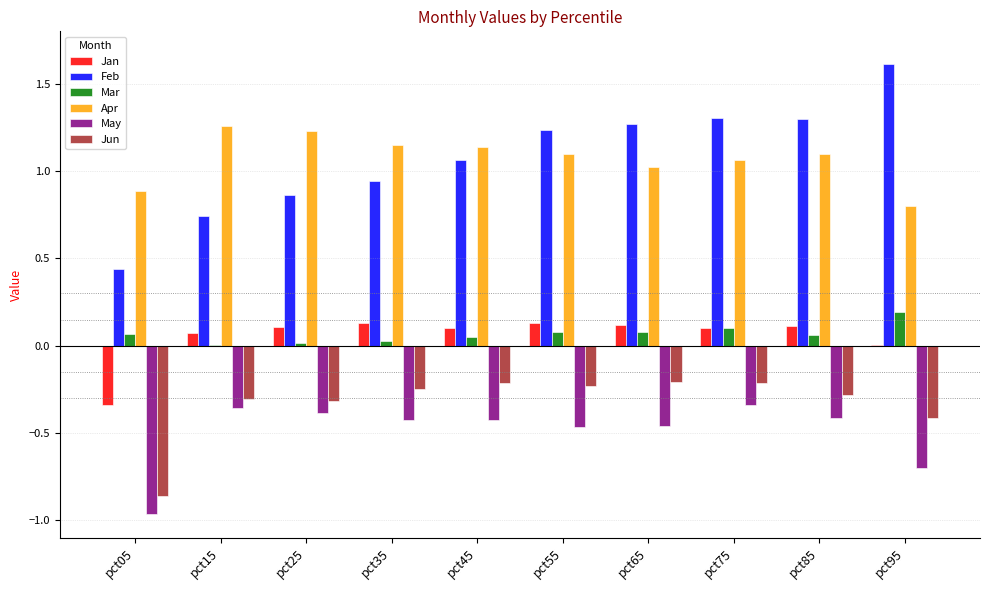

The Mar series shows 0.1 at pct85. True or false?

True